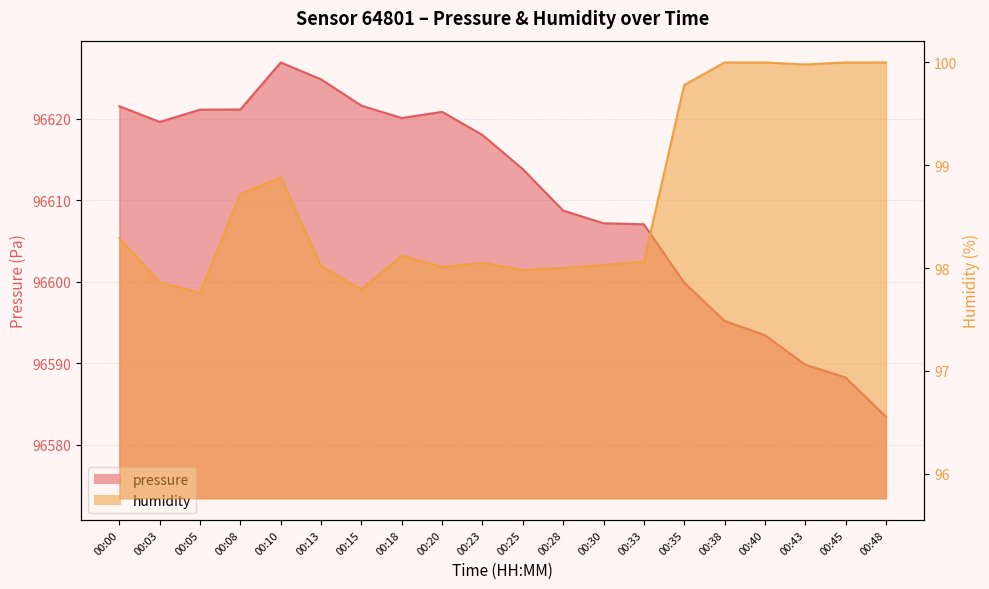

Rank the series by their maximum value, from highest to lowest.

pressure, humidity